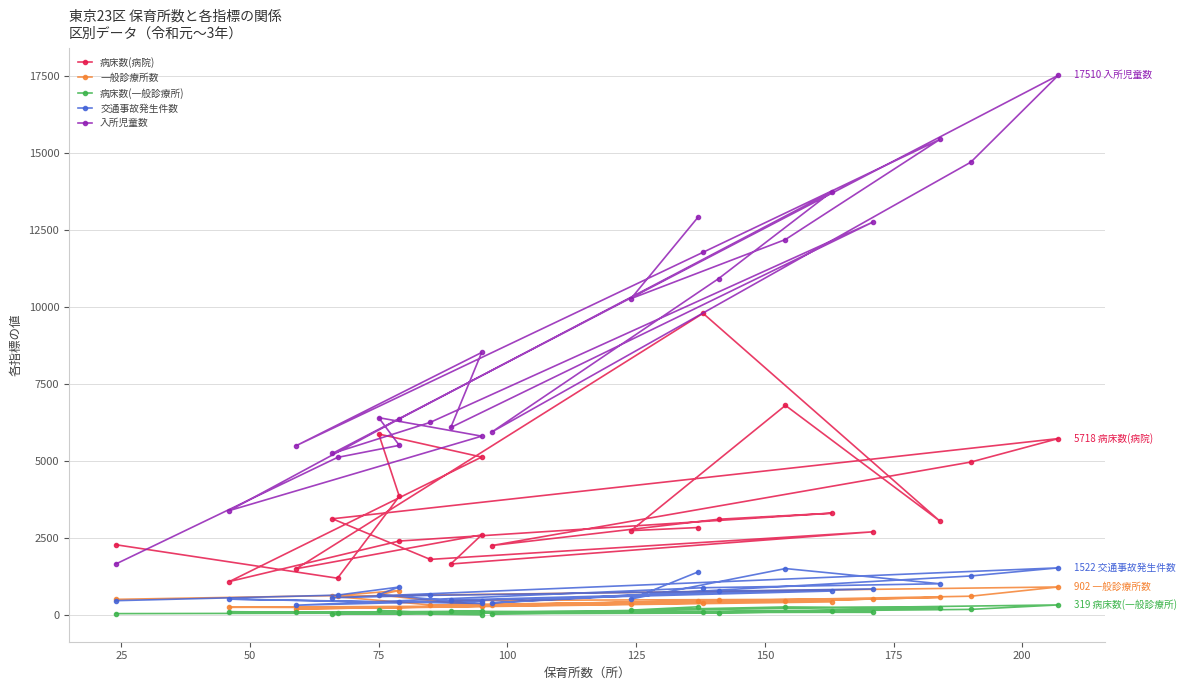

Is it true that 交通事故発生件数 equals 771 at 21?

False